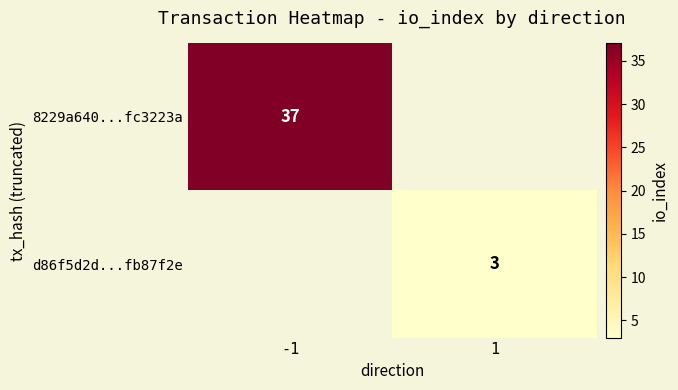

The value of d86f5d2d...fb87f2e at 1 is 2. True or false?

False